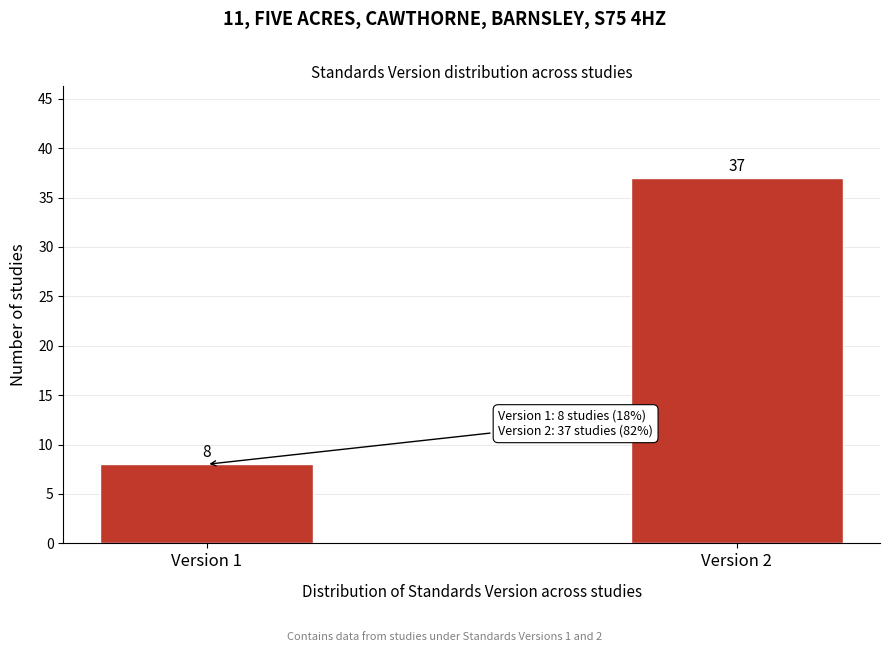

Reading left to right, list all the values displayed in this chart.

Version 1=8	Version 2=37